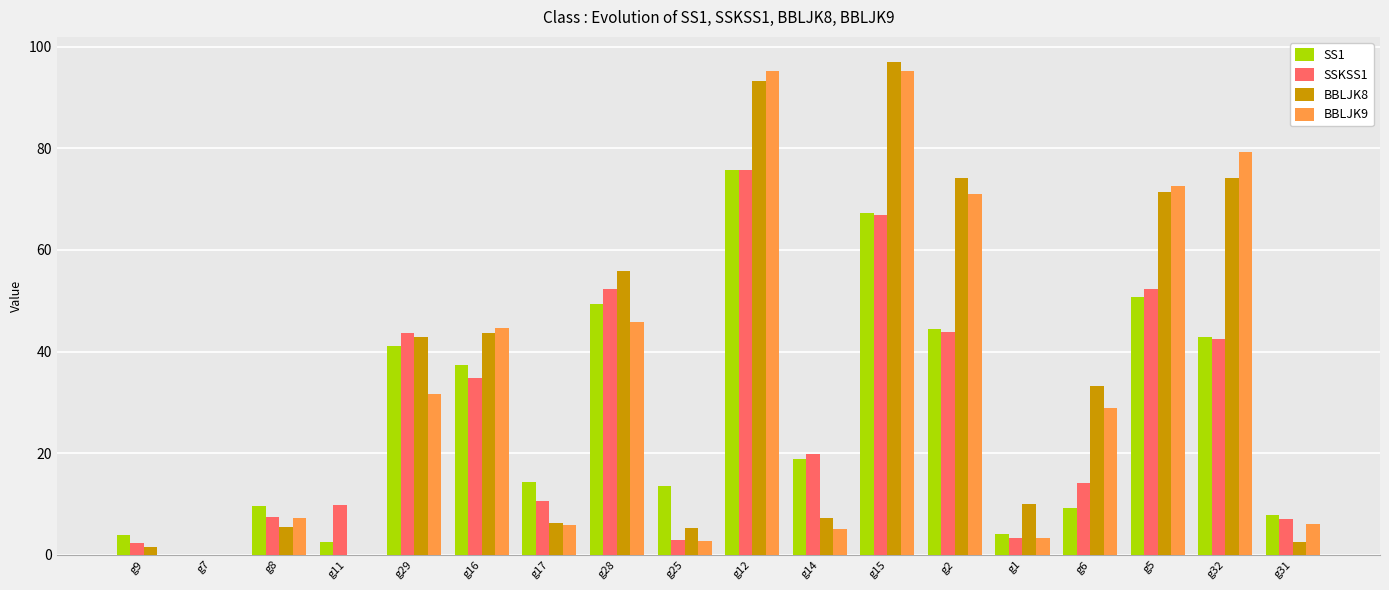

Is the value of SSKSS1 at g14 greater than the value of BBLJK9 at g9?

Yes